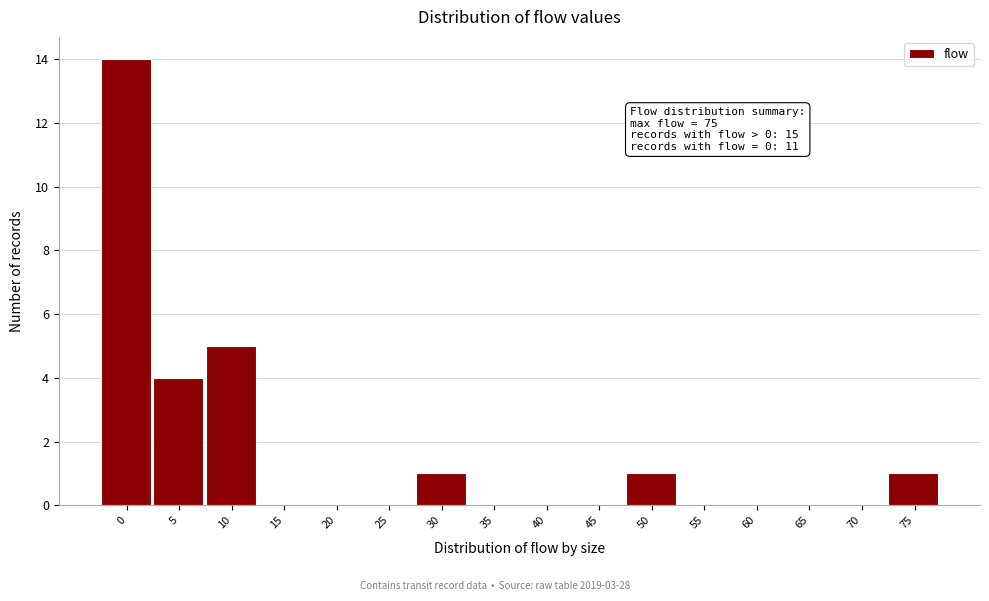

Reading left to right, transcribe all the data shown in this chart.

0=14	5=4	10=5	15=0	20=0	25=0	30=1	35=0	40=0	45=0	50=1	55=0	60=0	65=0	70=0	75=1